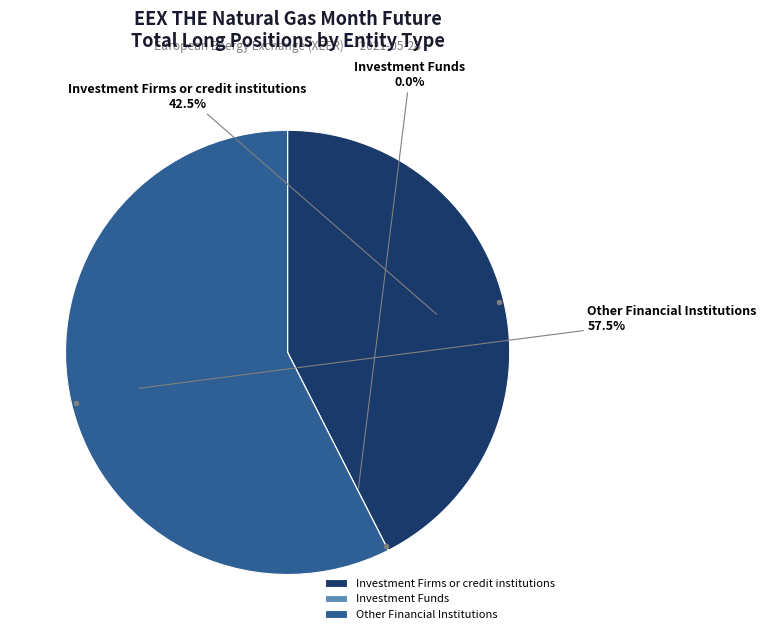

Is there a majority slice in this chart?

Yes